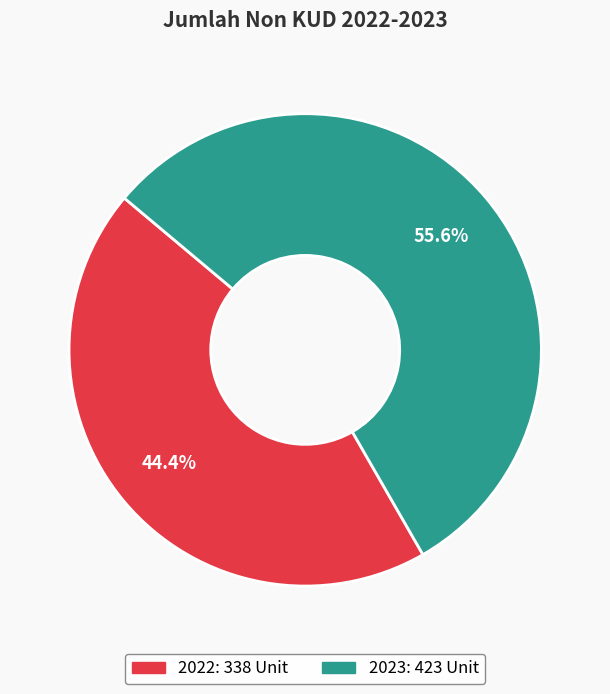

To the nearest percent, what portion does 2023 represent?

56%